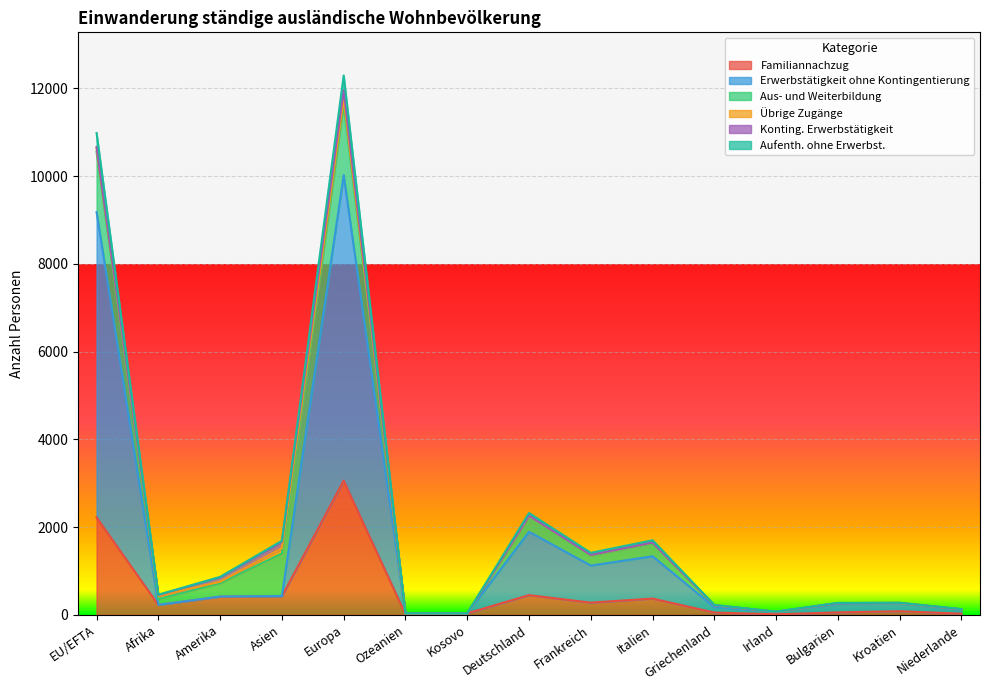

What is the maximum value for Familiannachzug?

3059